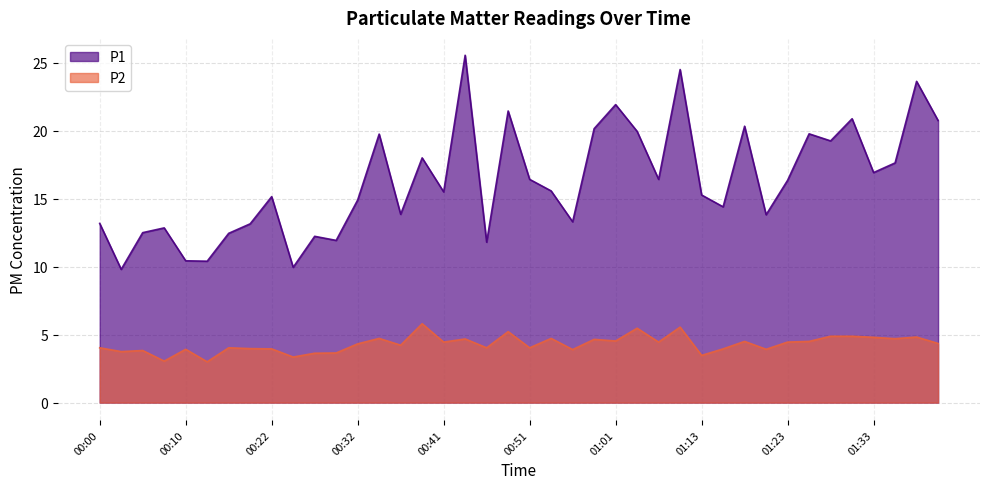

Is the value of P1 at 00:41 greater than the value of P2 at 01:01?

Yes